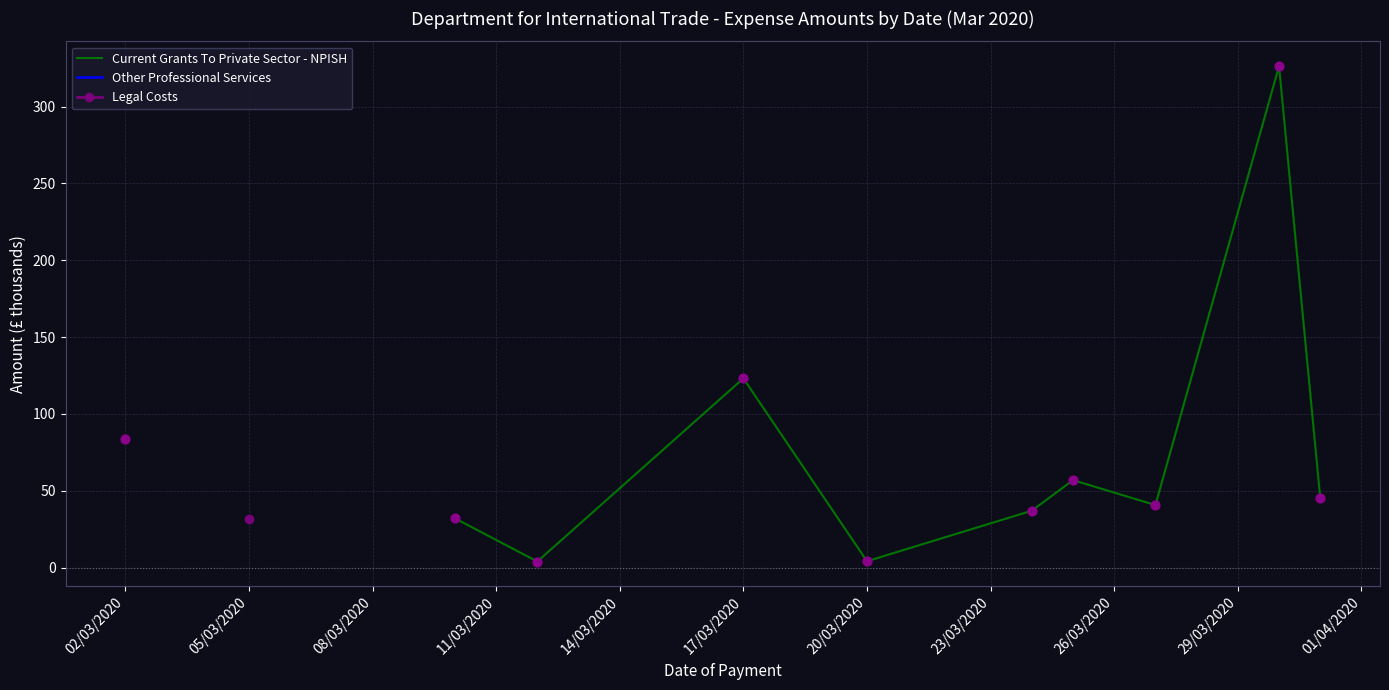

What are all the series names shown in the legend?

Current Grants To Private Sector - NPISH, Other Professional Services, Legal Costs